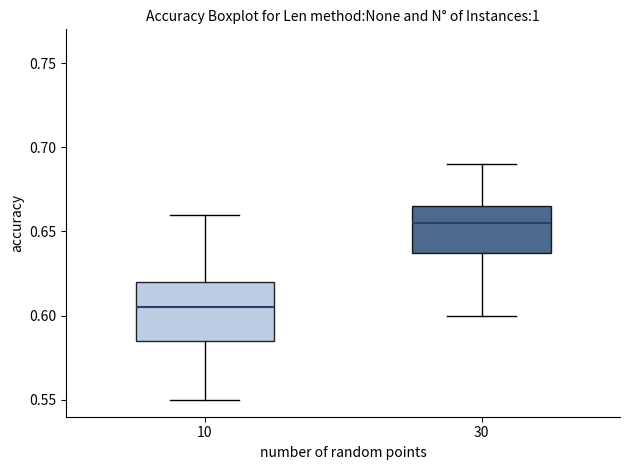

Comparing the boxes themselves (not the whiskers), which one is the tallest?

10